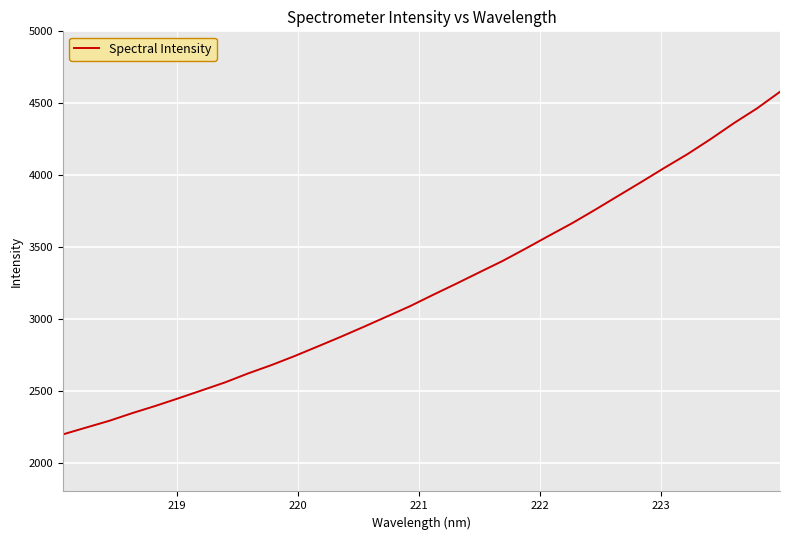

True or false: the data has more than 0 interior local peaks.

False